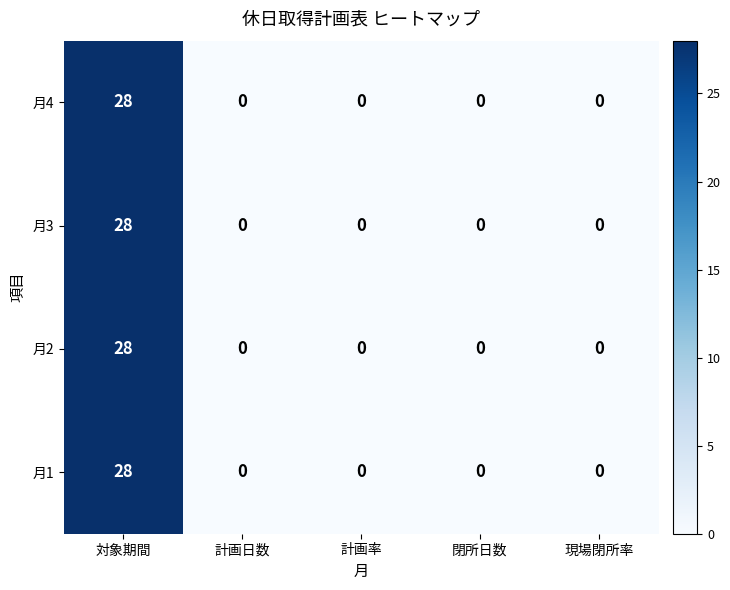

At which category is the sum across all series the highest?

対象期間